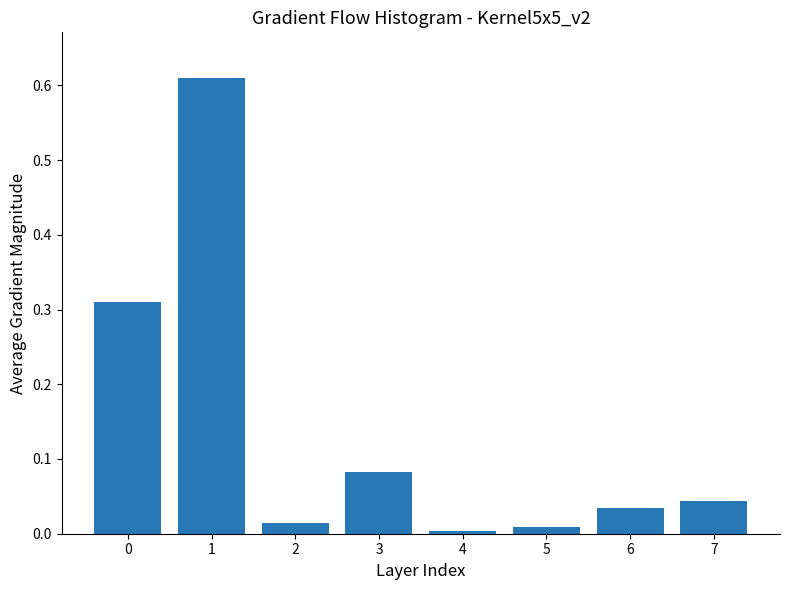

Which has a higher value, 6 or 3?

3